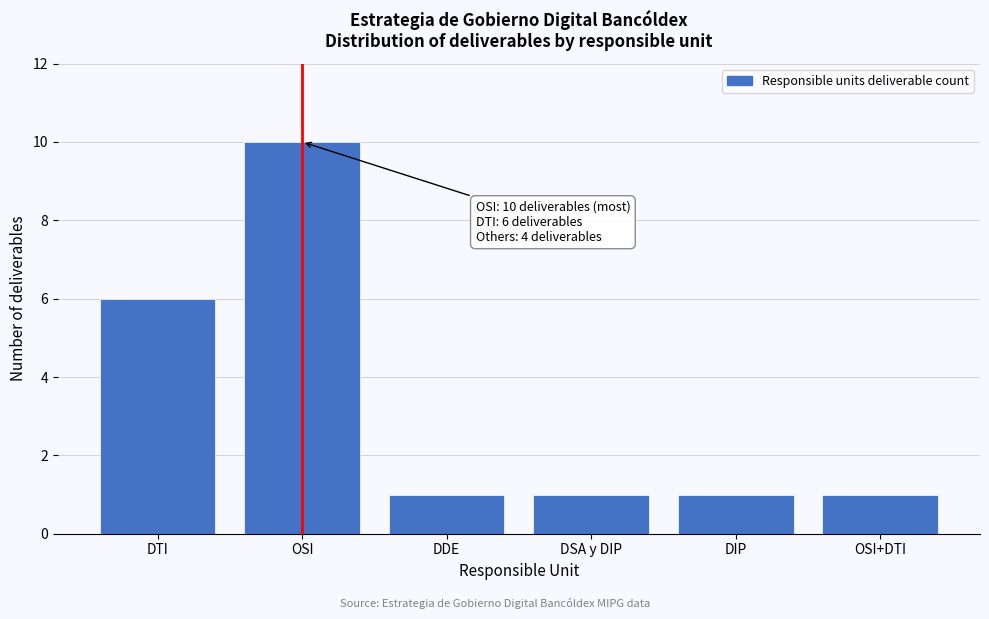

Reading left to right, list all the values displayed in this chart.

DTI=6	OSI=10	DDE=1	DSA y DIP=1	DIP=1	OSI+DTI=1